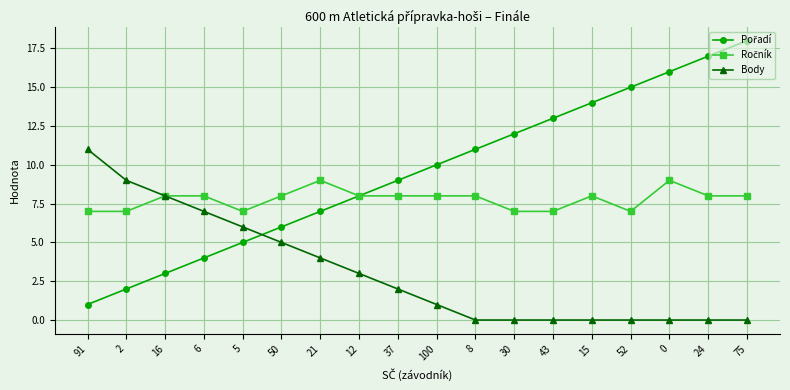

What position from the left is 100?

10